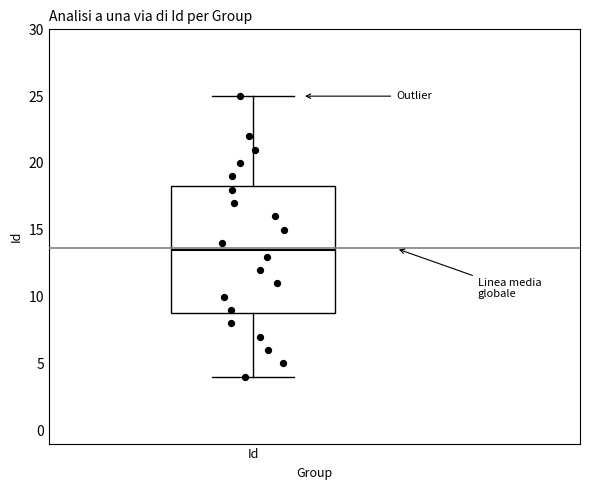

Read this box plot against the y-axis: the position of the median line, the range covered by the box, and the ends of both whiskers. The values are not printed on the chart, so give them approximately, as read against the axis.

median 13.5, box 9.0 to 18.5, whiskers 4.0 to 25.0